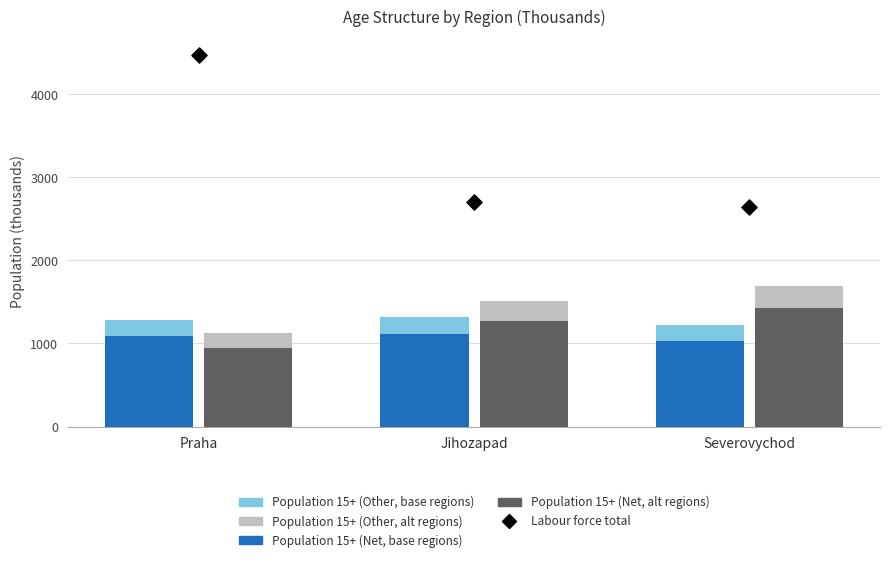

Is the value of Labour force total at Severovychod greater than the value of Population 15+ alt (base) at Jihozapad?

Yes